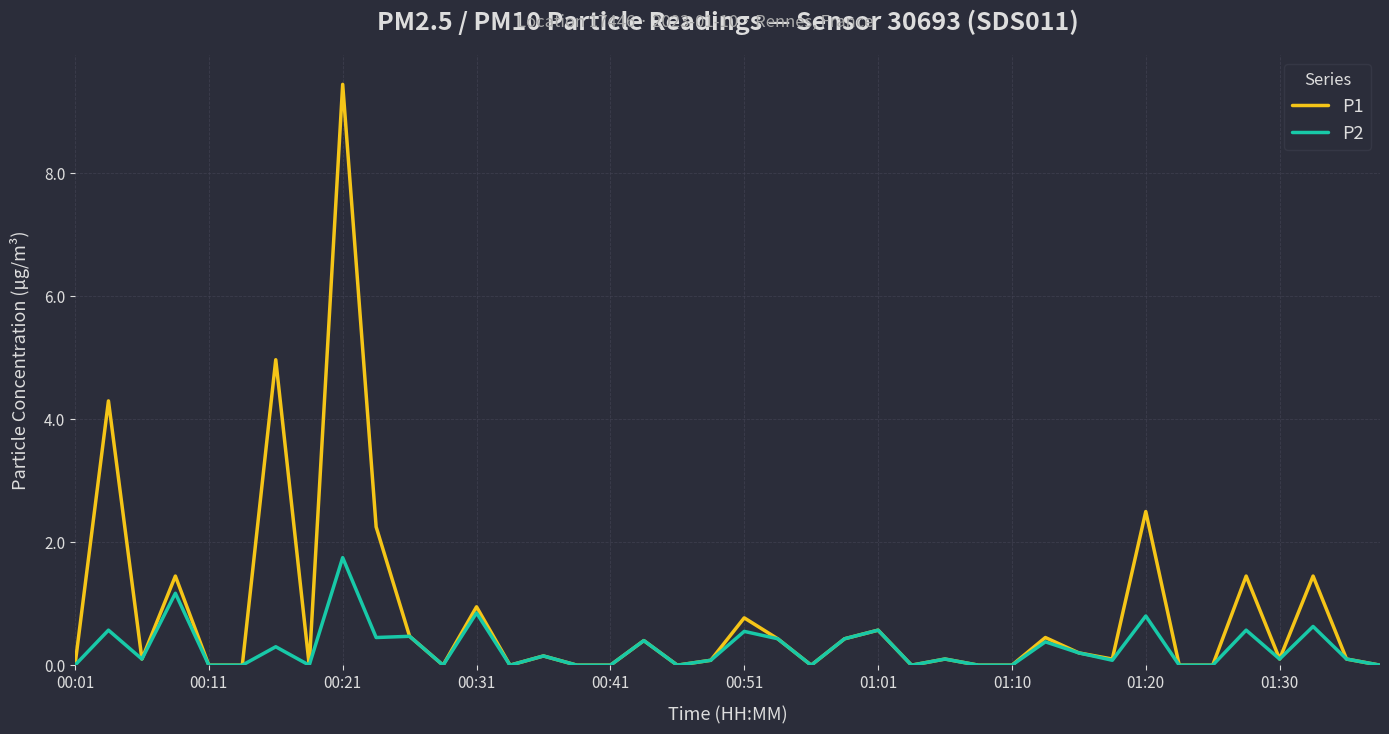

Is this an area chart (filled region under the line)?

No